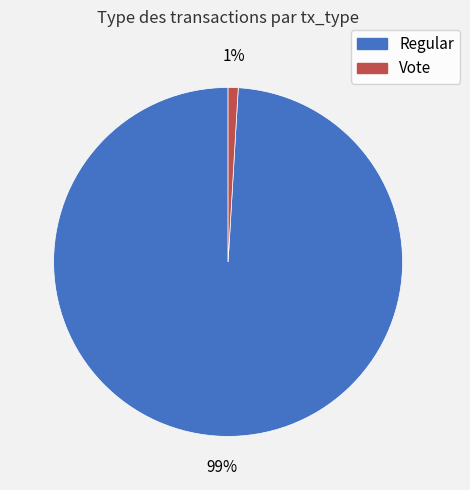

Which slice represents more than half of the pie?

Regular